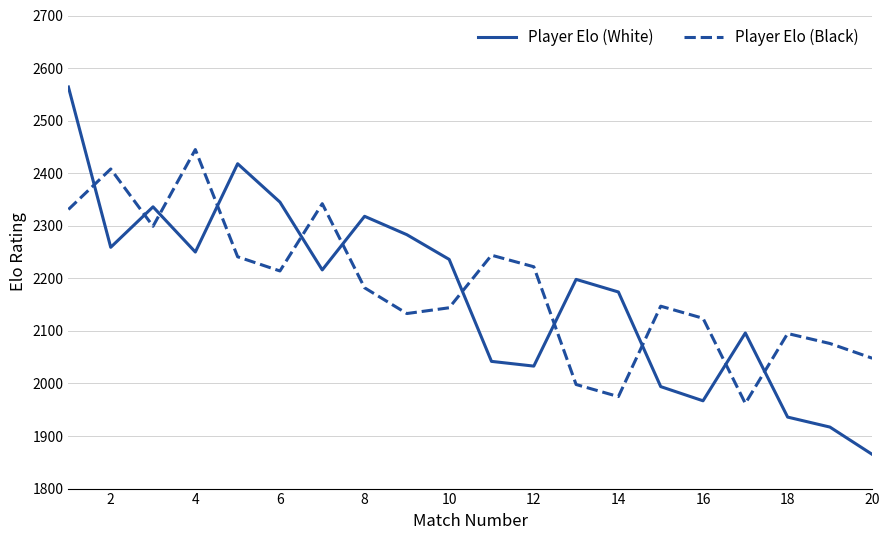

Count the number of data series in this chart.

2